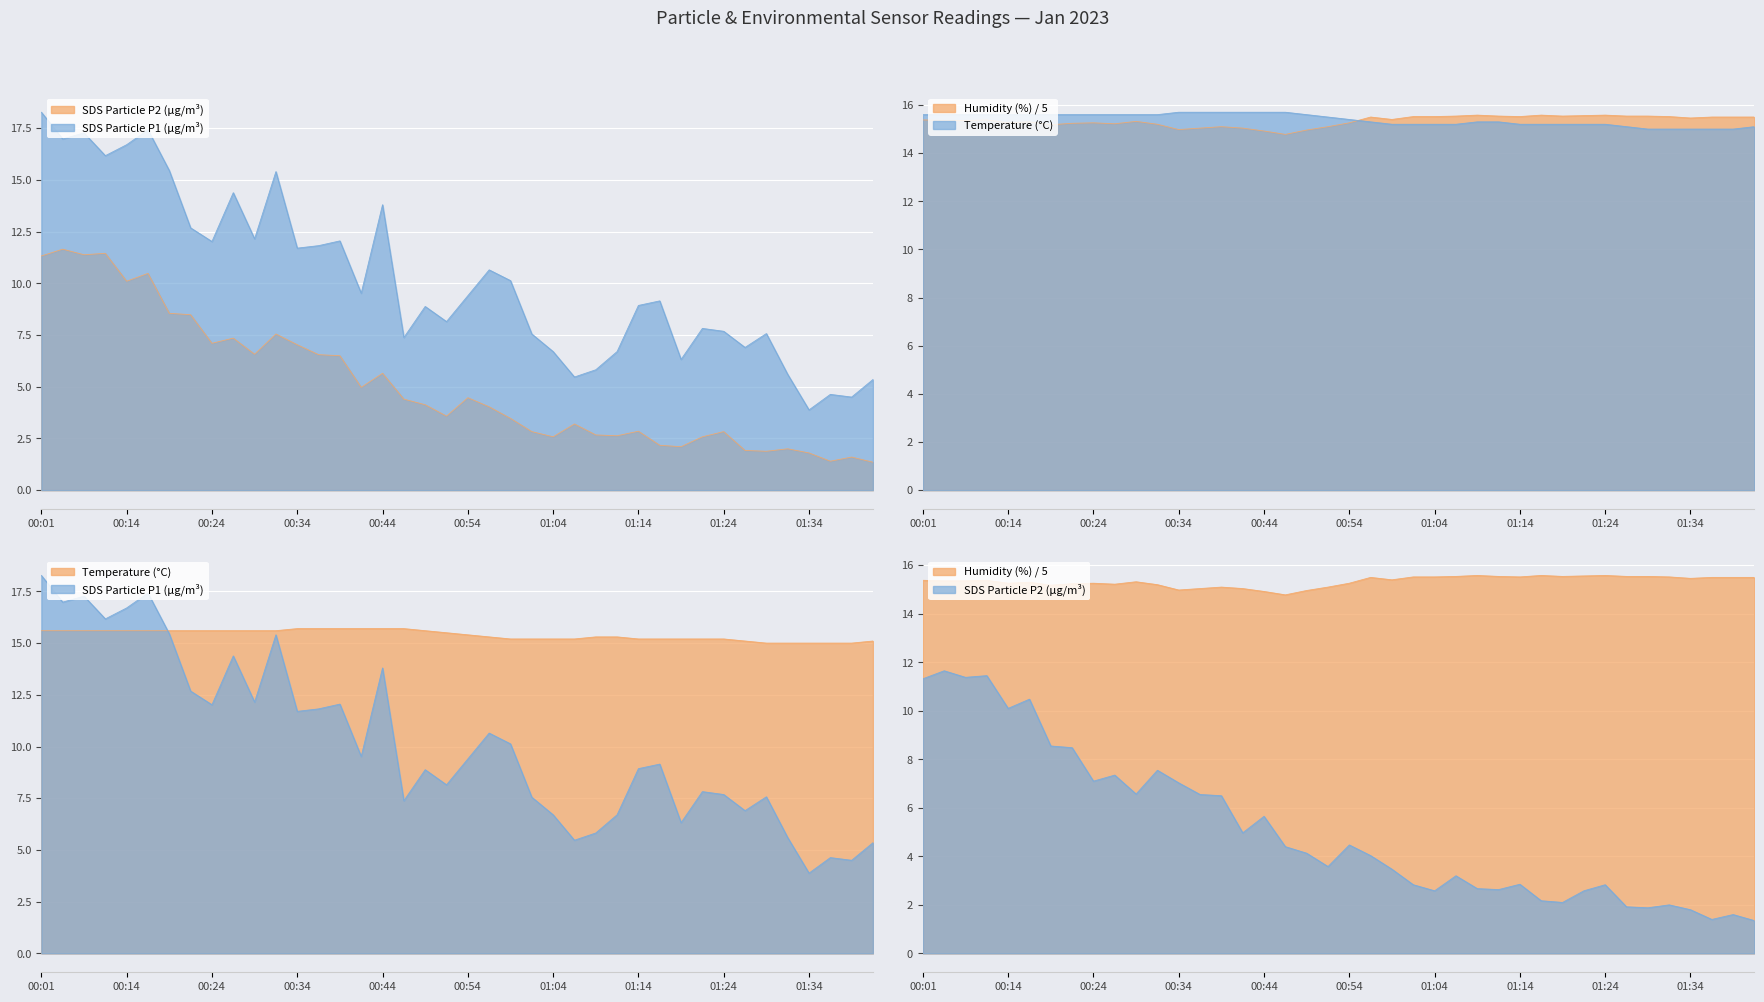

Read the Humidity value at 00:27.

15.2